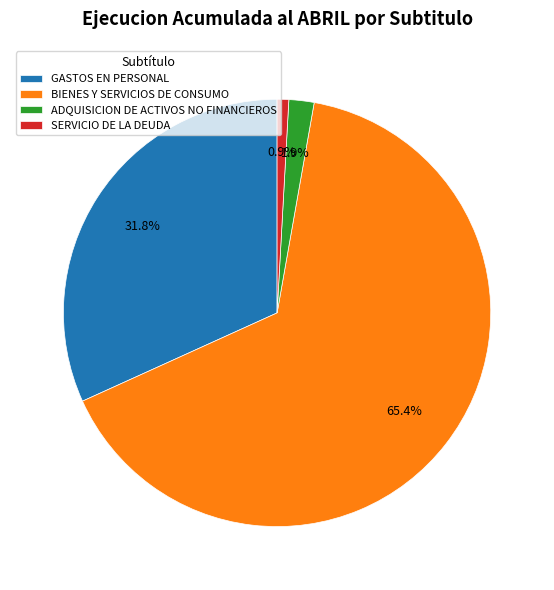

What percentage is the SERVICIO DE LA DEUDA slice, to the nearest percent?

1%